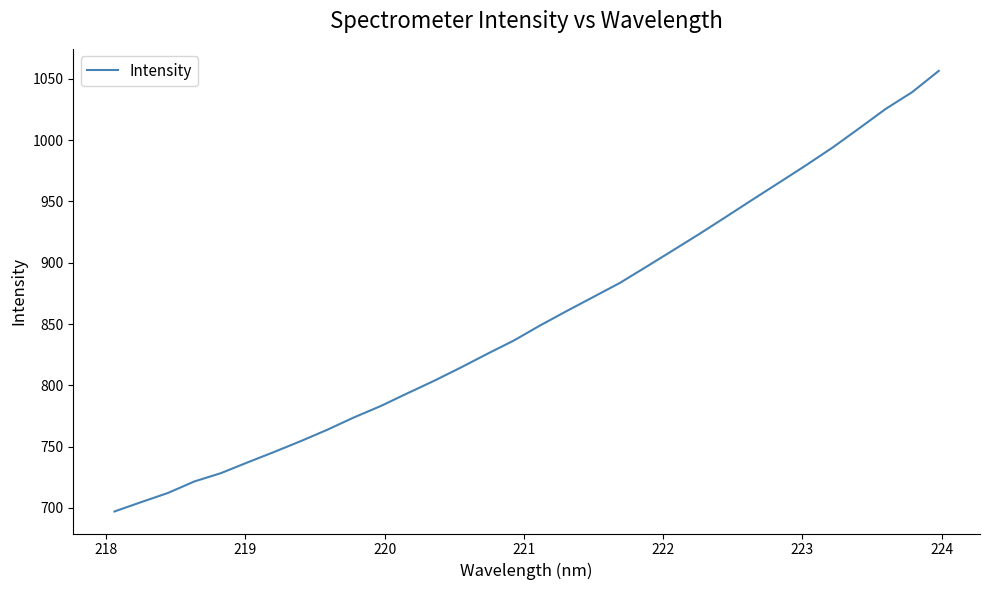

What is the difference between the maximum and minimum values?

359.5